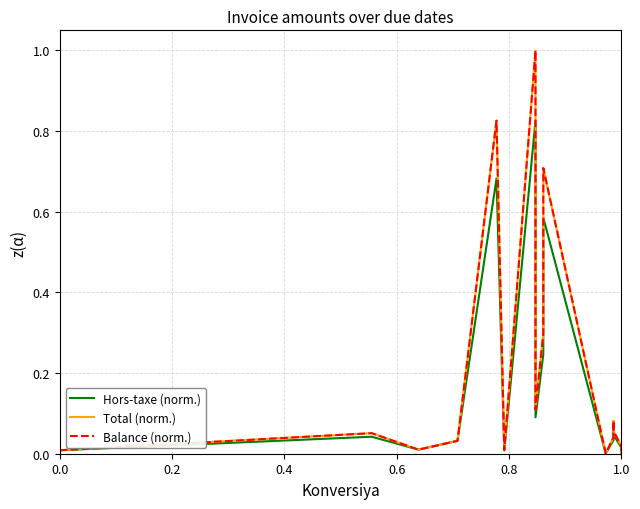

The value of Hors-taxe (norm.) at 10 is 0.0. True or false?

False